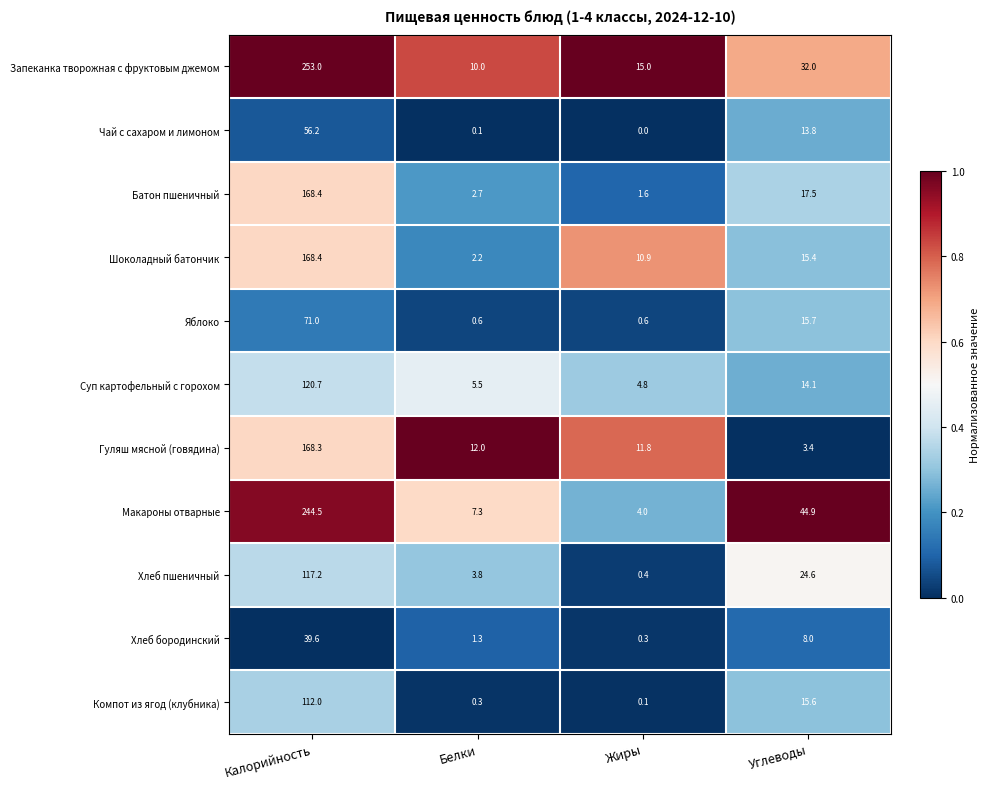

List the labels in order of Компот из ягод (клубника) value, largest first.

Калорийность, Углеводы, Белки, Жиры